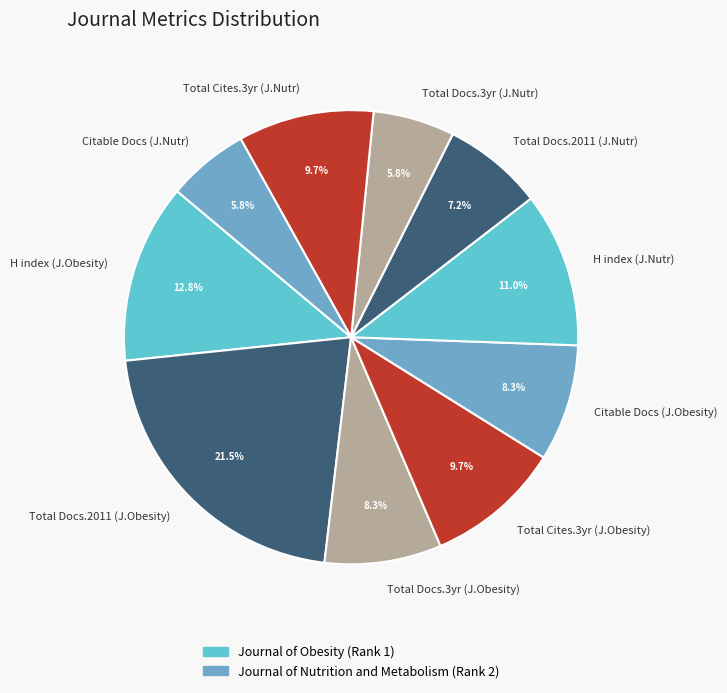

Which category has the biggest portion of the pie?

Total Docs.2011 (J.Obesity)